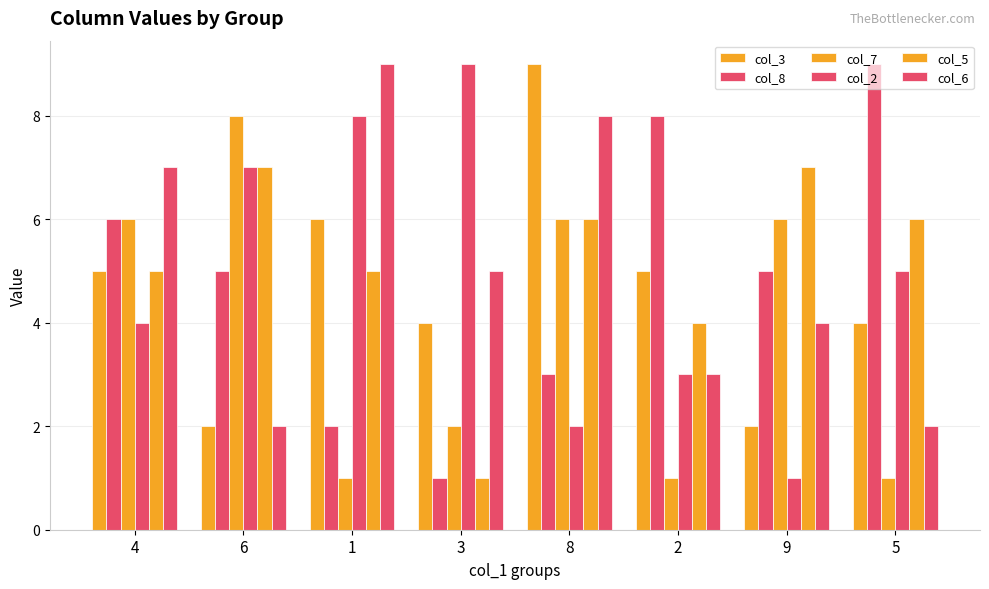

Reading left to right, transcribe all the data shown in this chart.

col_3: 5	2	6	4	9	5	2	4
col_8: 6	5	2	1	3	8	5	9
col_7: 6	8	1	2	6	1	6	1
col_2: 4	7	8	9	2	3	1	5
col_5: 5	7	5	1	6	4	7	6
col_6: 7	2	9	5	8	3	4	2